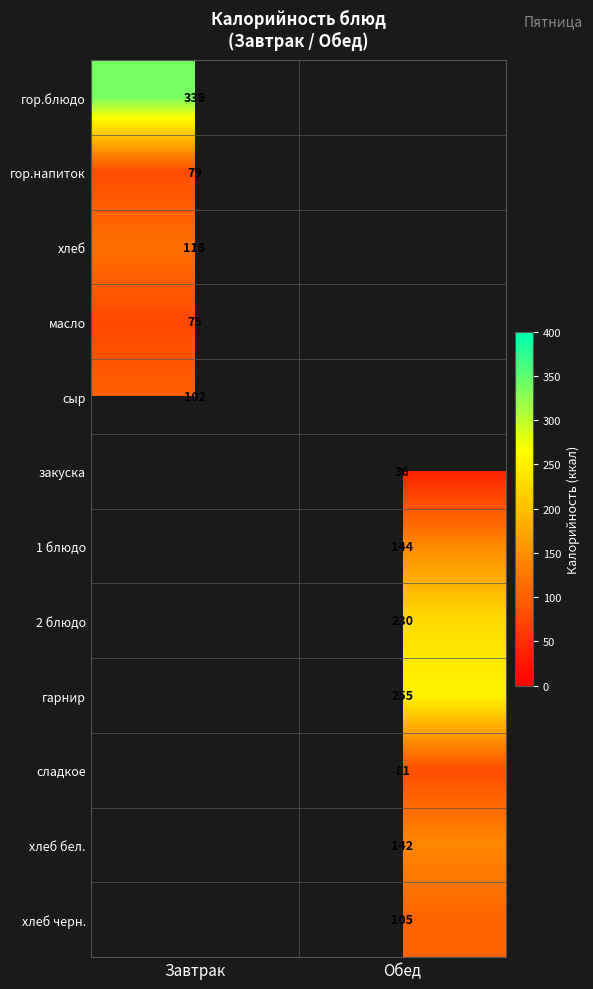

Which category has the lowest value across all series?

Обед